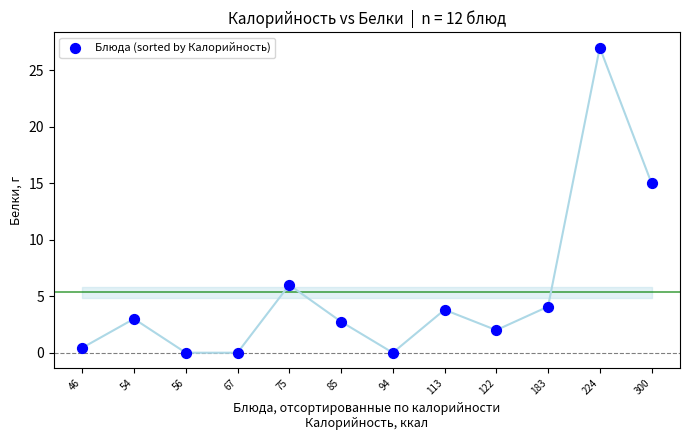

What Y value in the scatter plot is closest to 13?

15.0